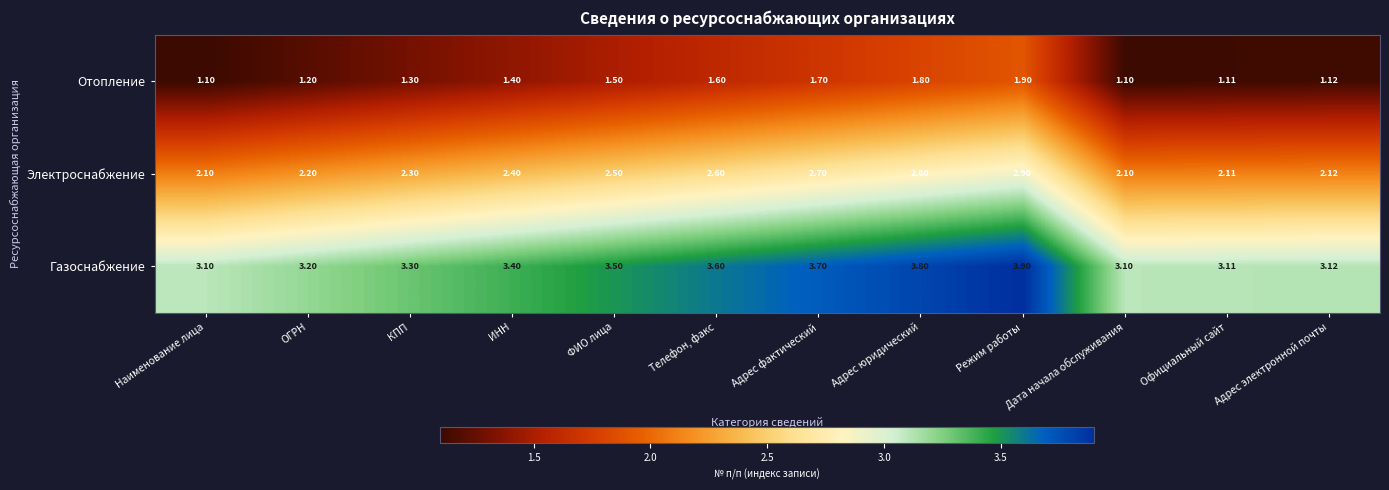

Which series has the largest total across all categories?

Газоснабжение